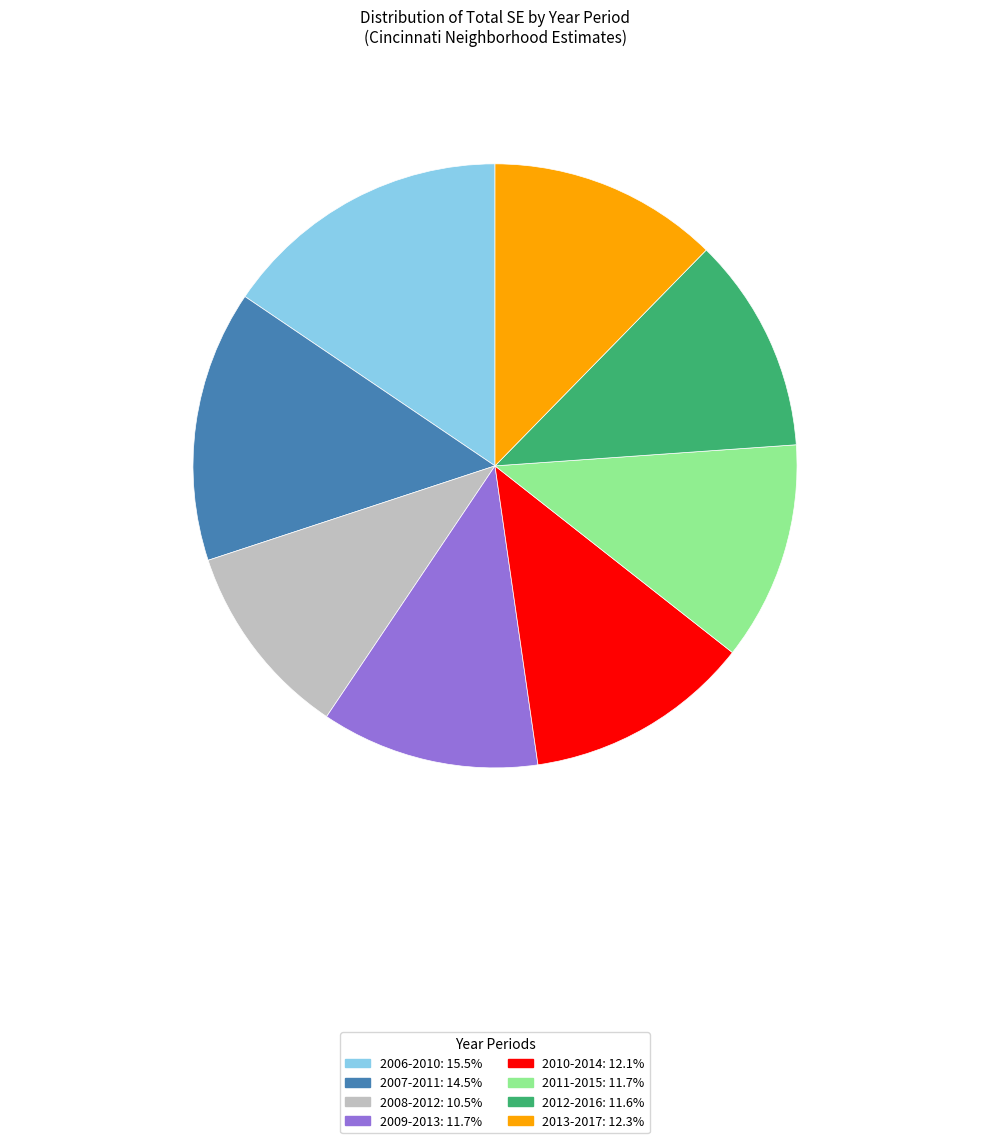

Combined, do 2008-2012 and 2009-2013 account for over 50%?

No